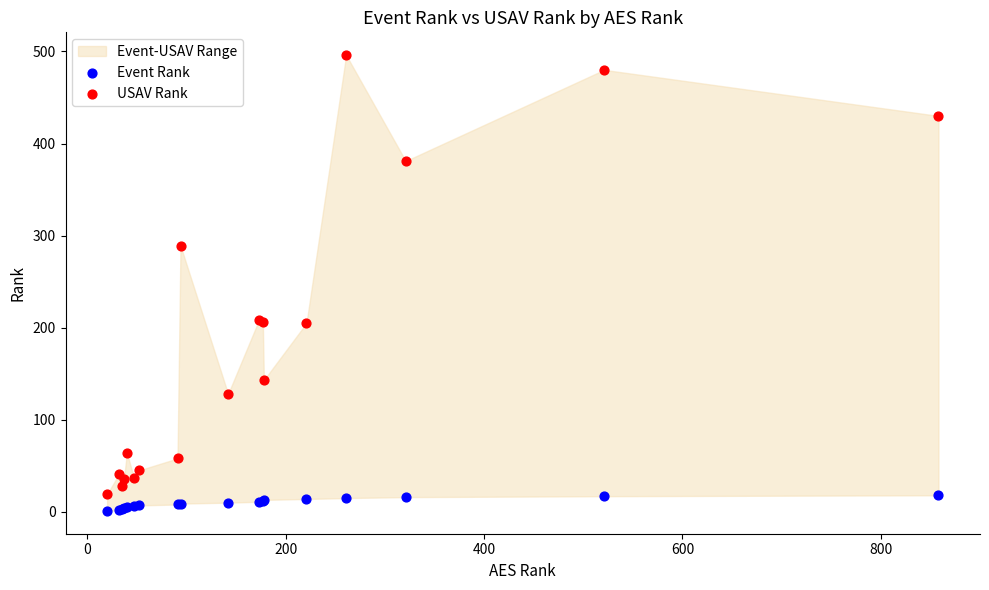

Which series has the widest spread of Y values?

USAV Rank